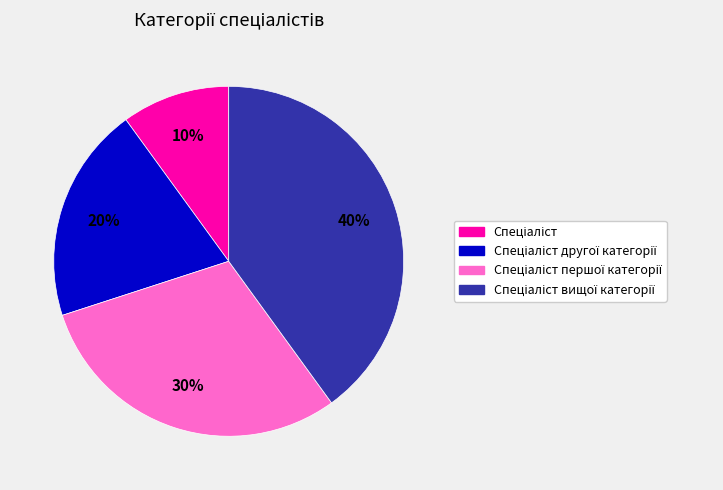

To the nearest percent, what is the average slice percentage?

25%